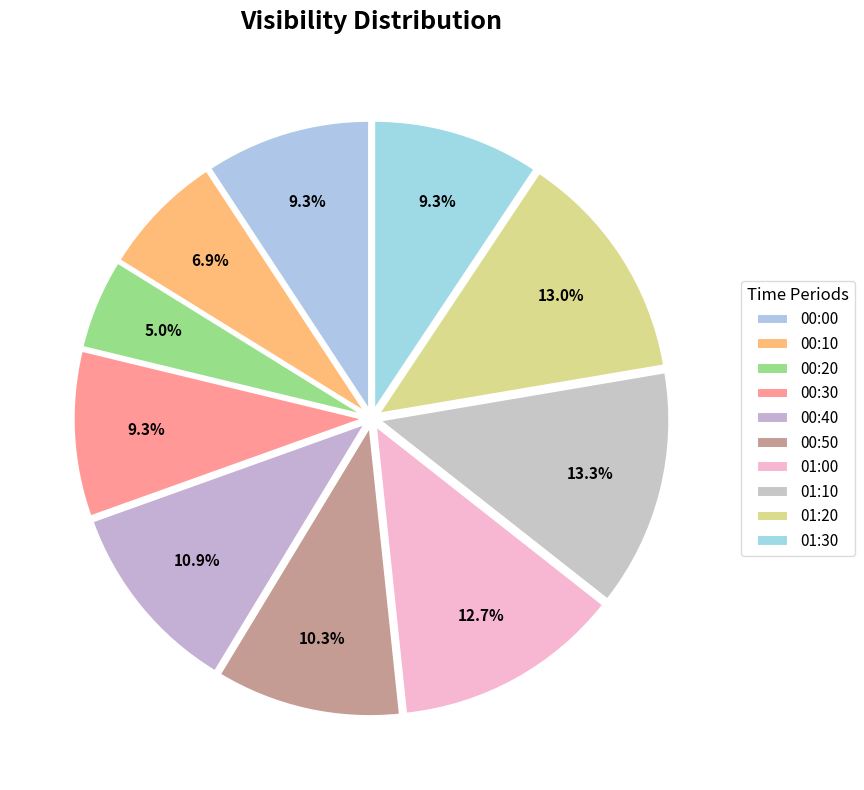

To the nearest percent, what percentage of the pie is 01:20?

13%